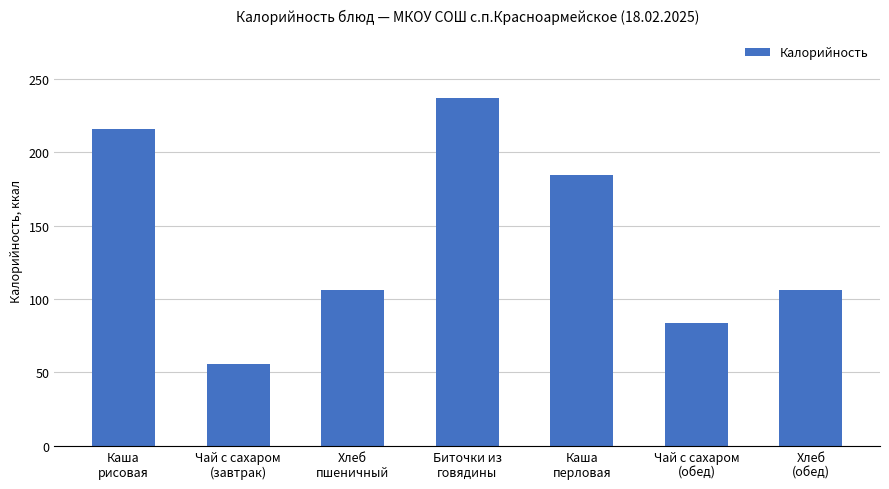

Where does the data first go above 106?

Каша
рисовая